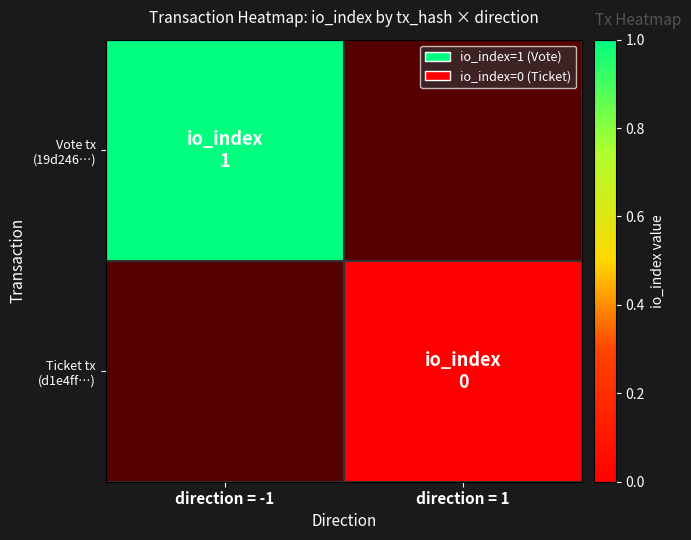

Is the value of Vote tx (19d246…) at direction = -1 greater than the value of Ticket tx (d1e4ff…) at direction = -1?

No